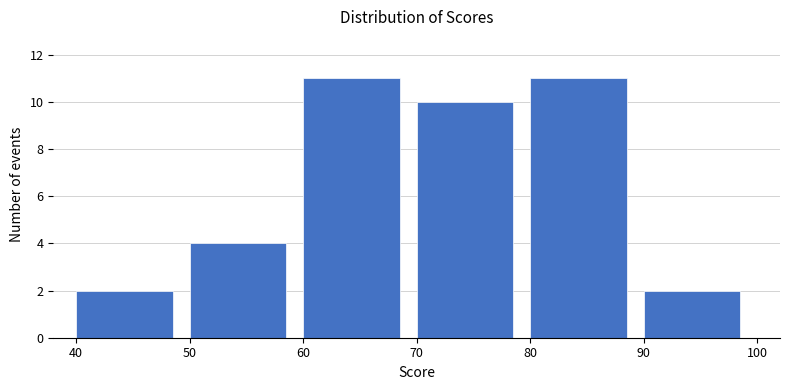

Reading left to right, list every bar in this chart as the range it spans on the x-axis followed by its height. The values are not printed on the chart, so give them approximately, as read against the axis.

40 to 50: 2
50 to 60: 4
60 to 70: 11
70 to 80: 10
80 to 90: 11
90 to 100: 2